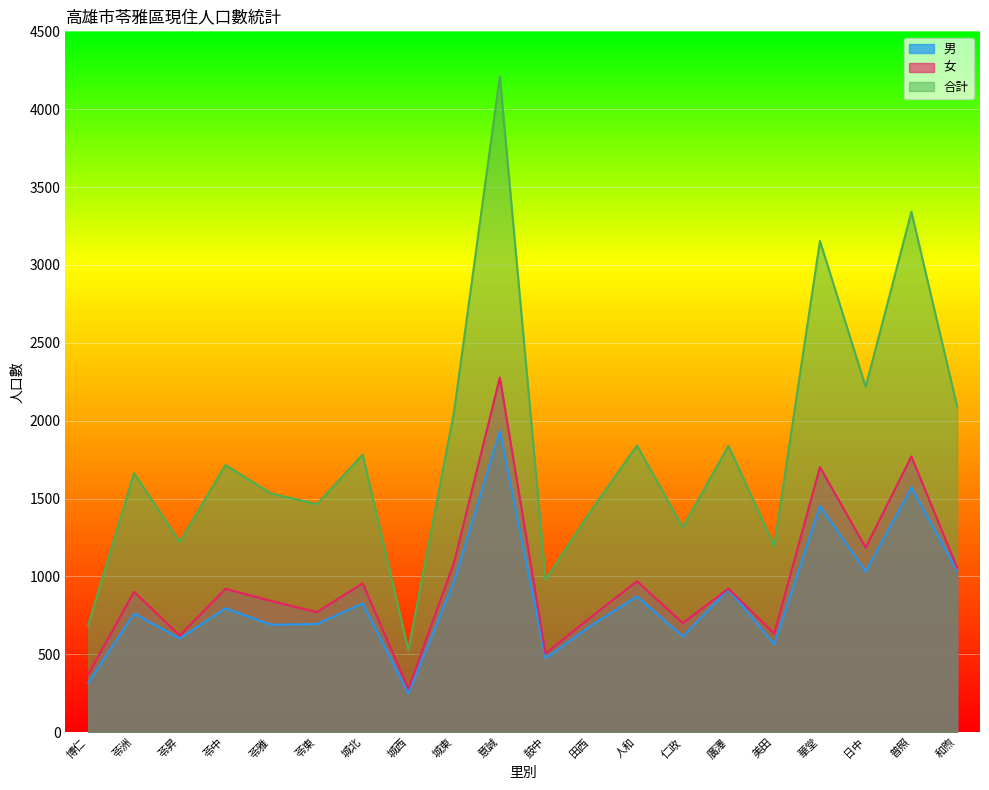

At which category is the sum across all series the highest?

意誠